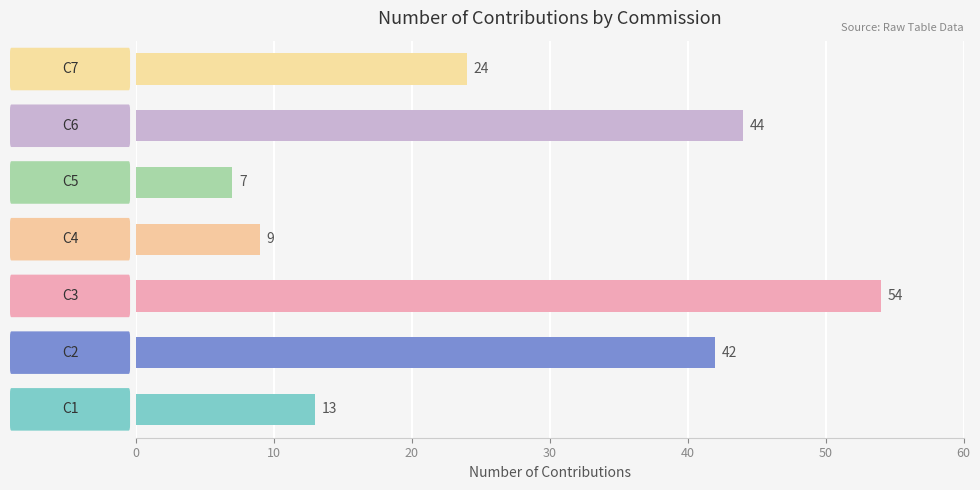

What is the smallest value displayed?

7